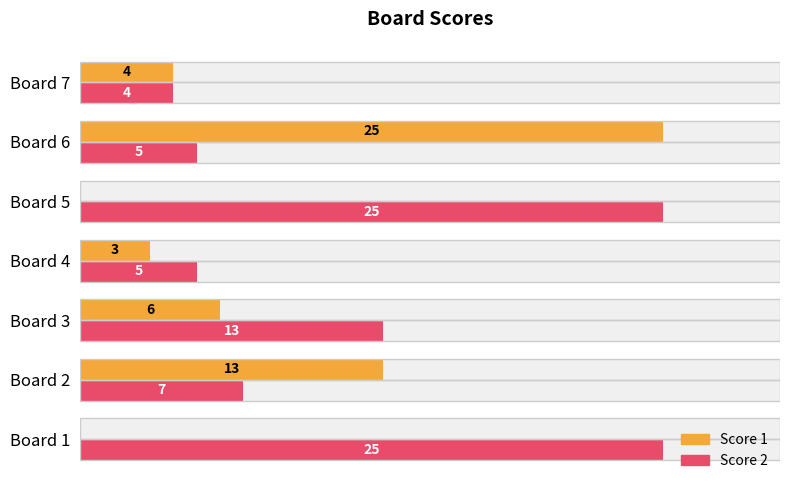

At Board 4, list the series in order from largest to smallest.

Score 2, Score 1